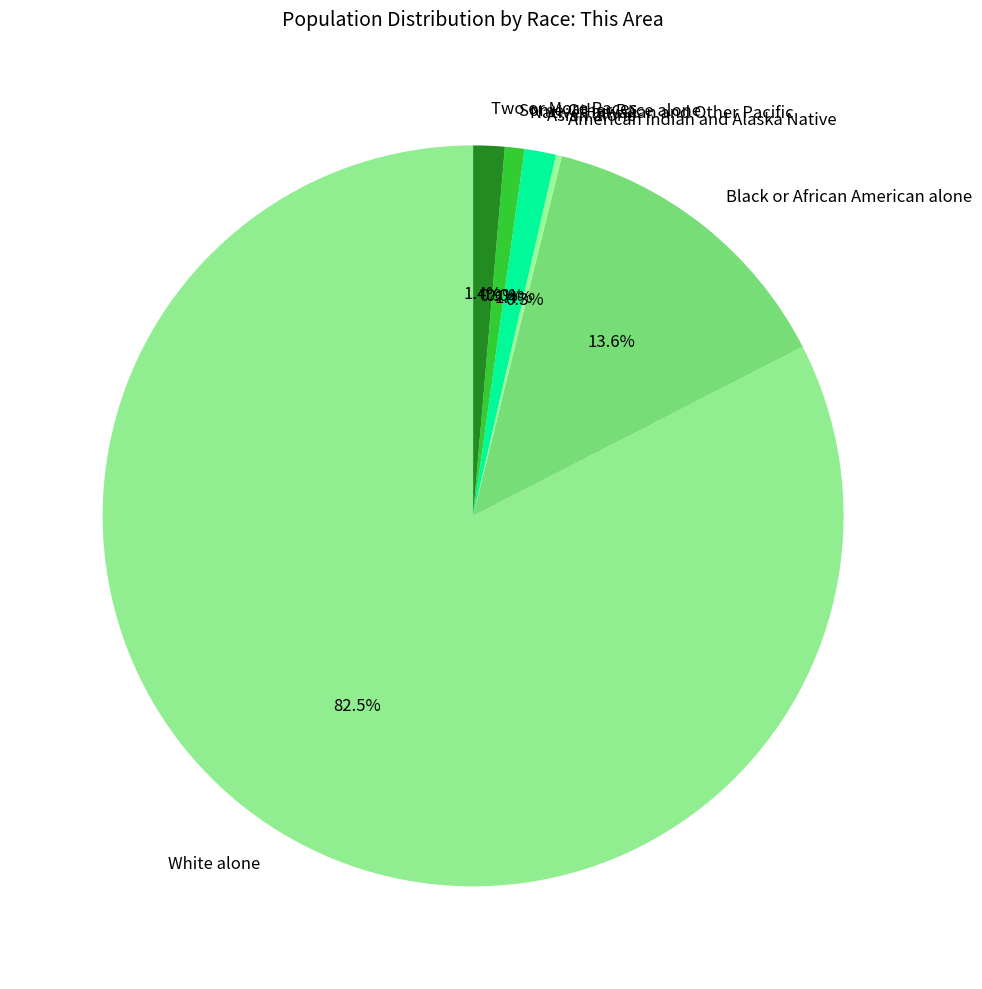

What percentage is the Black or African American alone slice, to the nearest percent?

14%